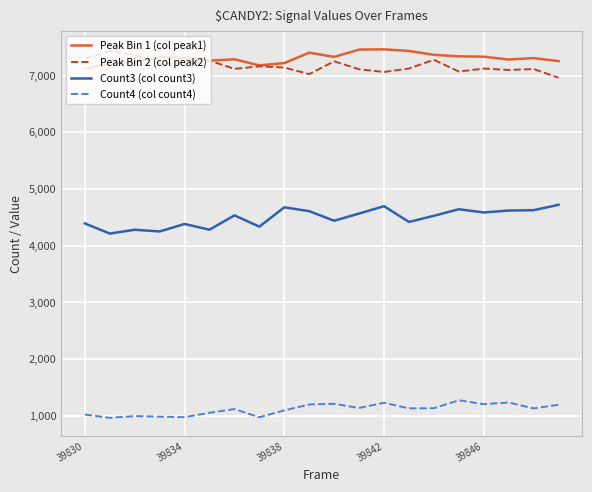

True or false: Count3 (col count3) and Peak Bin 1 (col peak1) cross at least once.

False